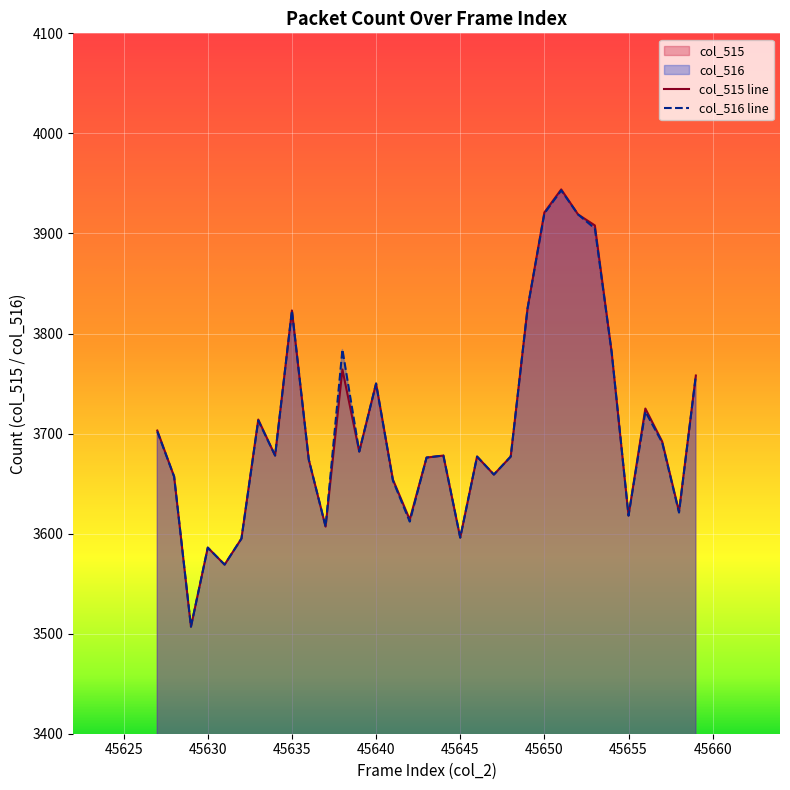

Rank the categories by col_515 value from lowest to highest.

45629, 45631, 45630, 45632, 45645, 45637, 45642, 45655, 45658, 45641, 45628, 45647, 45636, 45643, 45646, 45648, 45634, 45644, 45639, 45657, 45627, 45633, 45656, 45640, 45659, 45638, 45654, 45635, 45649, 45653, 45652, 45650, 45651